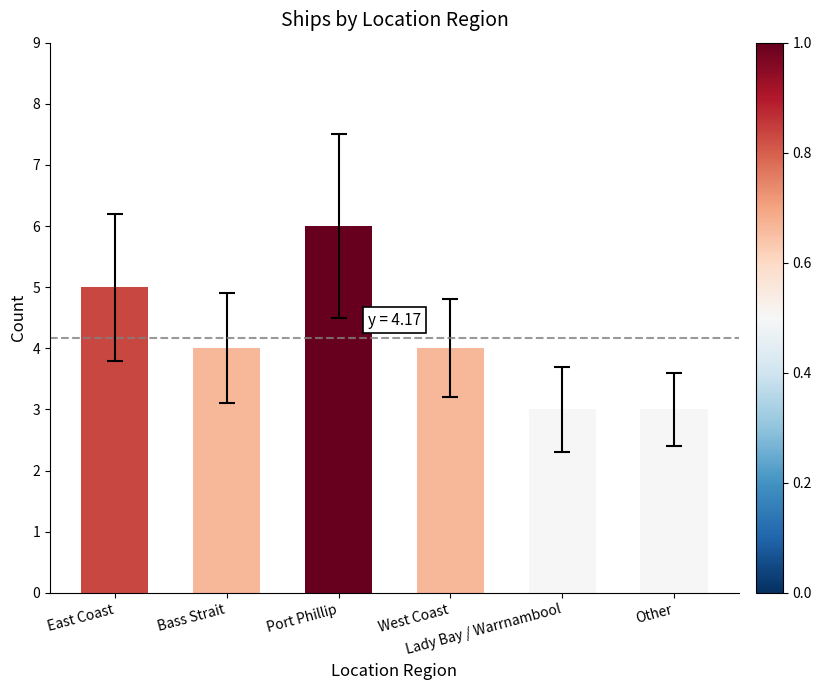

What is the average value?

4